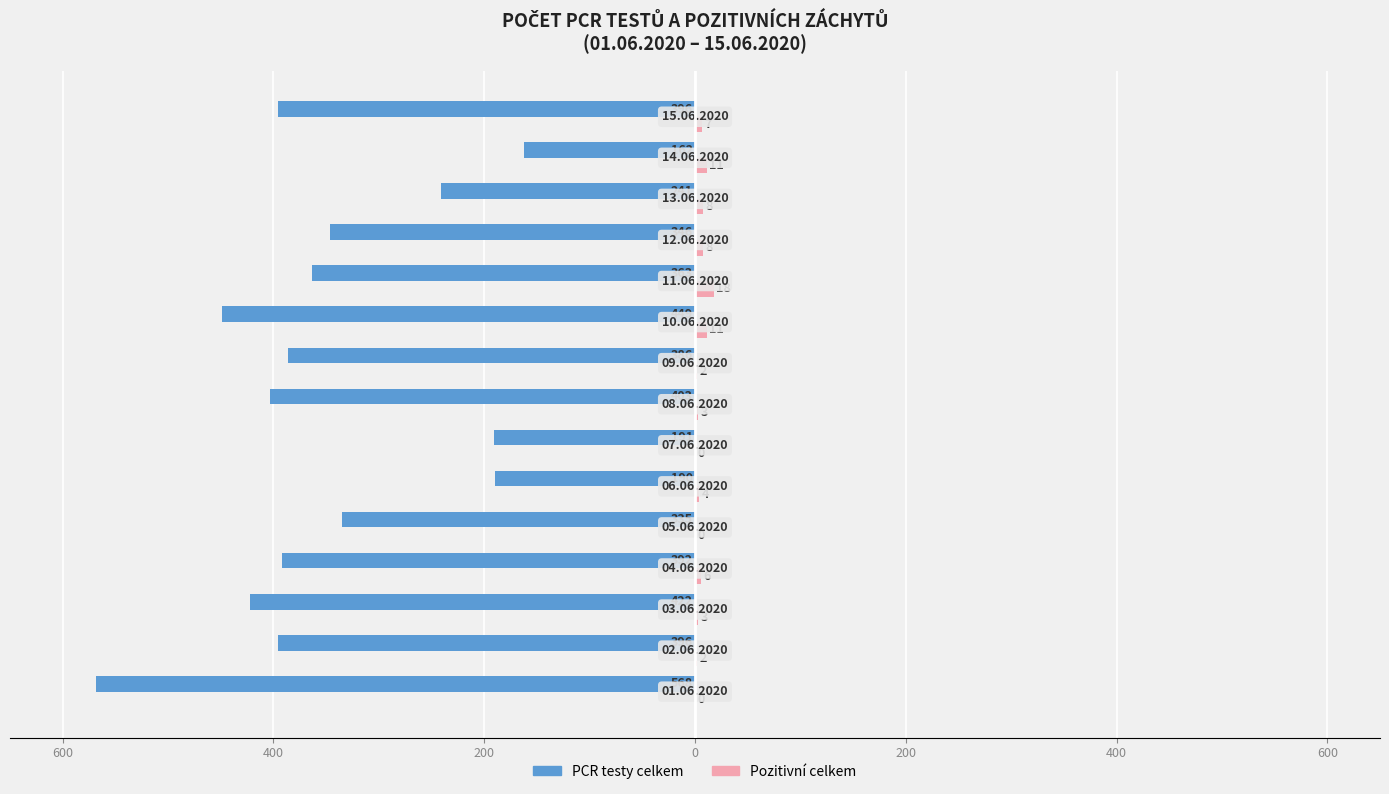

What are all the series names shown in the legend?

PCR testy celkem, Pozitivní celkem